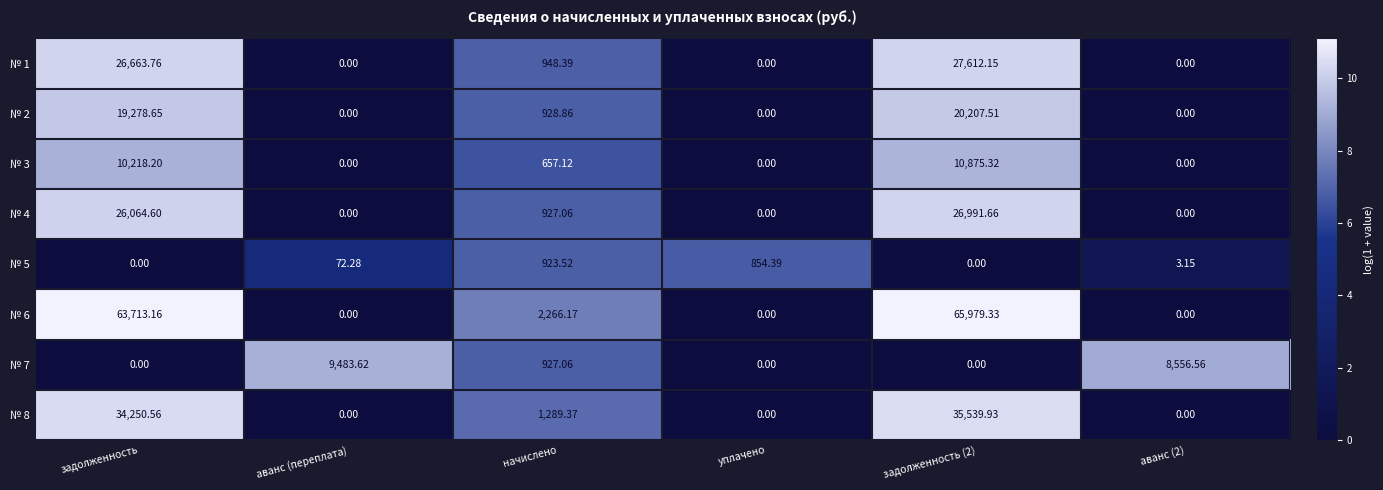

At which label does № 7 first exceed 927?

аванс (переплата)